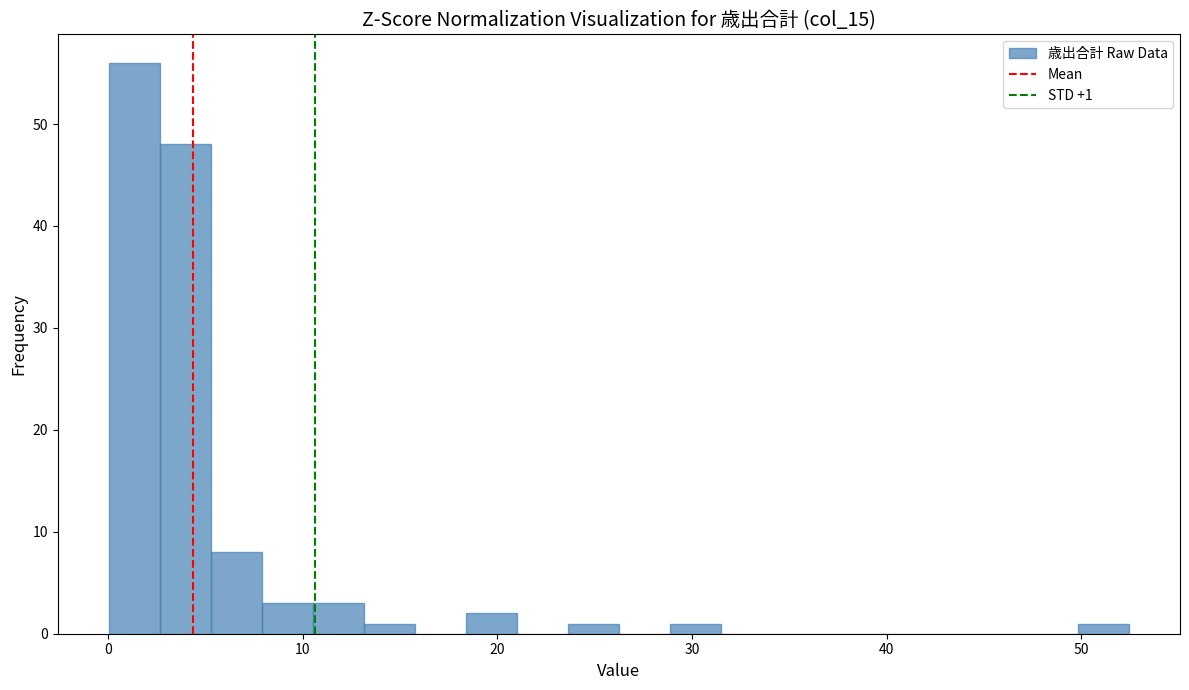

Read against the x-axis, roughly where is the centre of the tallest bar?

1